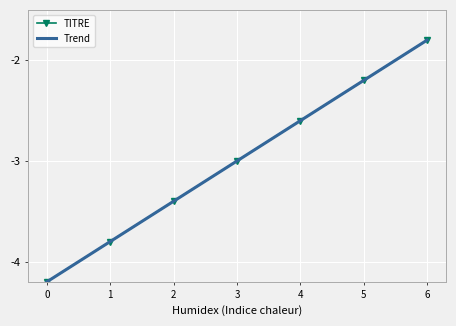

What is the minimum value for TITRE?

-4.2